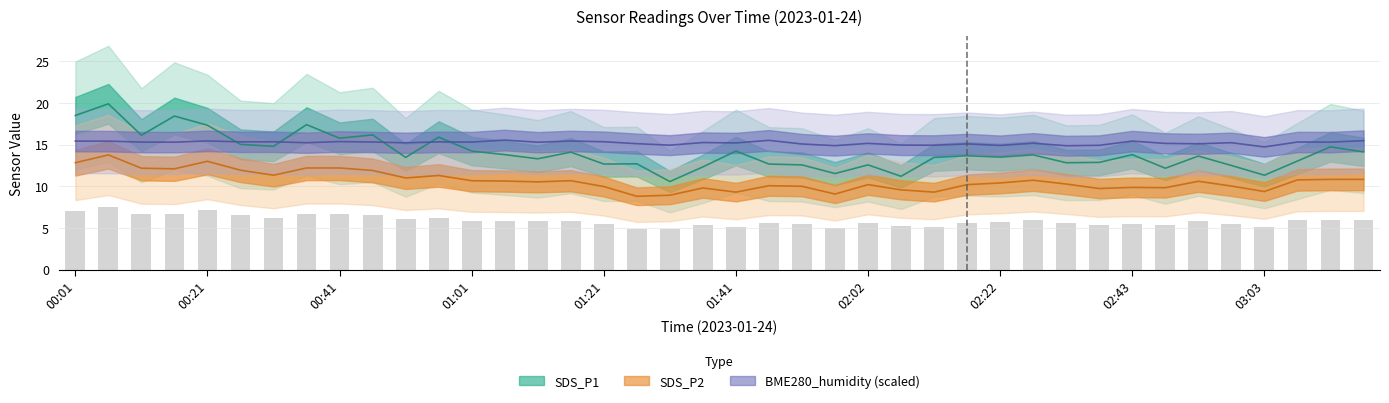

What is the label of the 34th bar from the right?

00:31